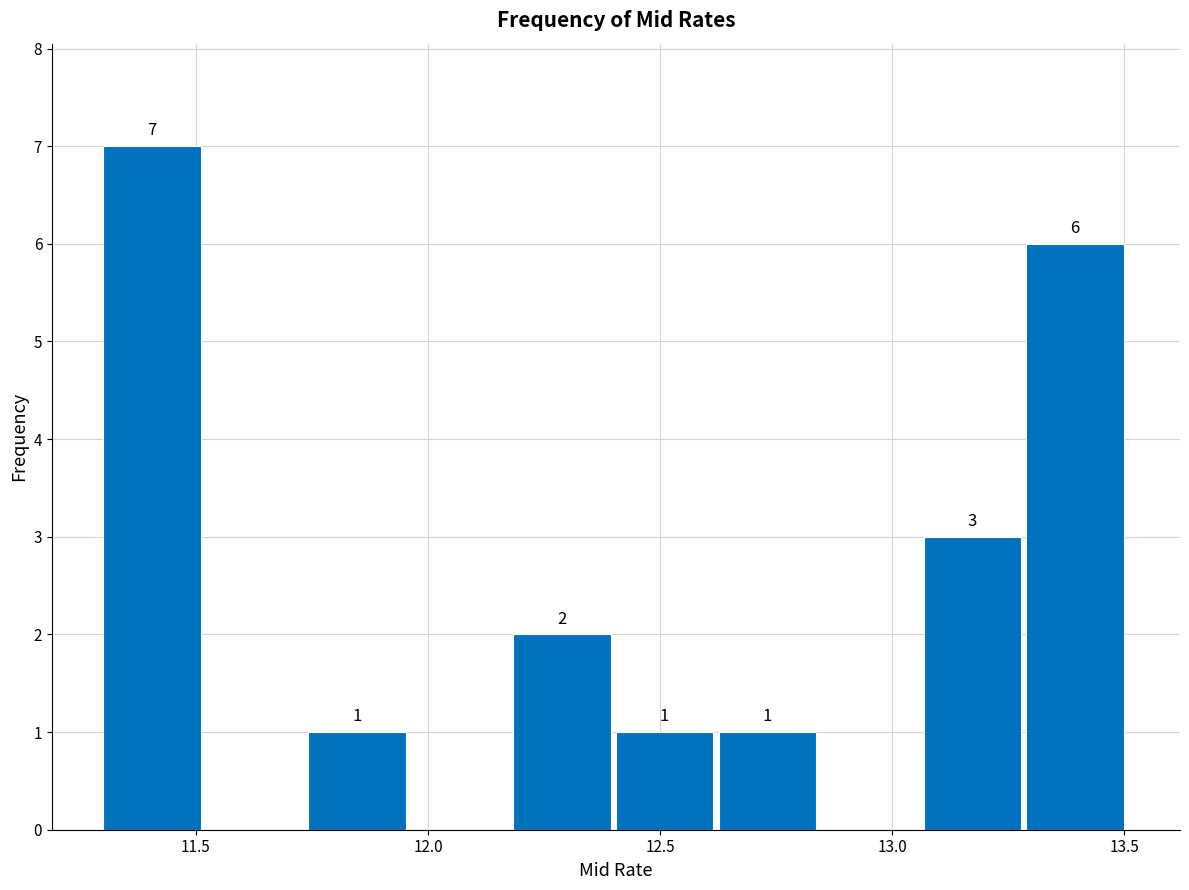

Over which range of the x-axis is the bar tallest?

11.30 to 11.50